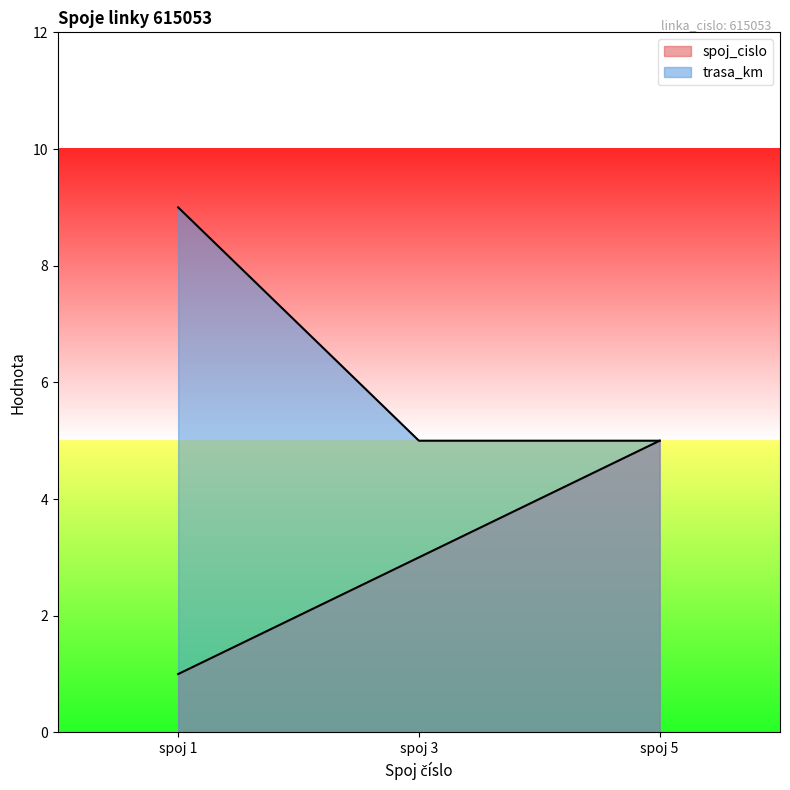

Reading right to left, what are all the values shown in this chart?

spoj_cislo: spoj 5=5	spoj 3=3	spoj 1=1
trasa_km: spoj 5=5	spoj 3=5	spoj 1=9